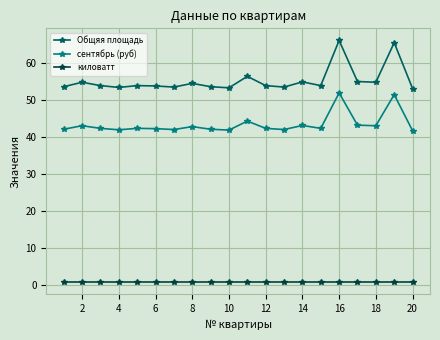

Which series has the widest spread of values?

Общяя площадь